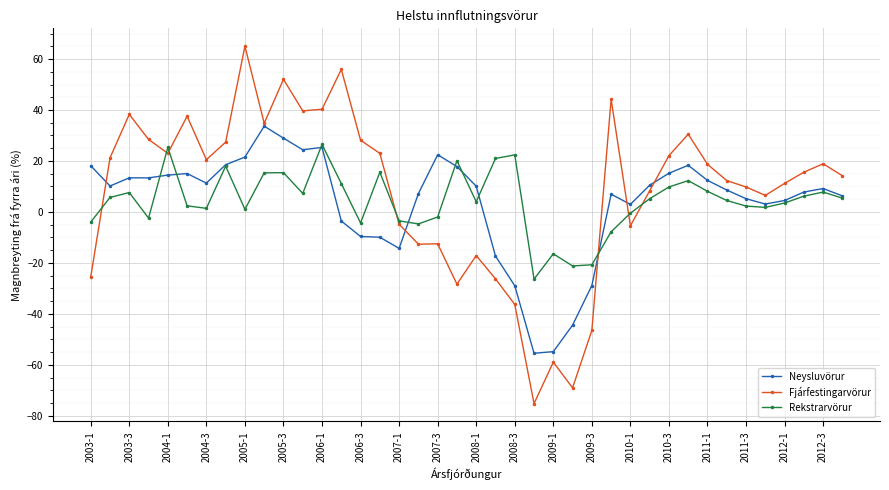

What are all the series names shown in the legend?

Neysluvörur, Fjárfestingarvörur, Rekstrarvörur